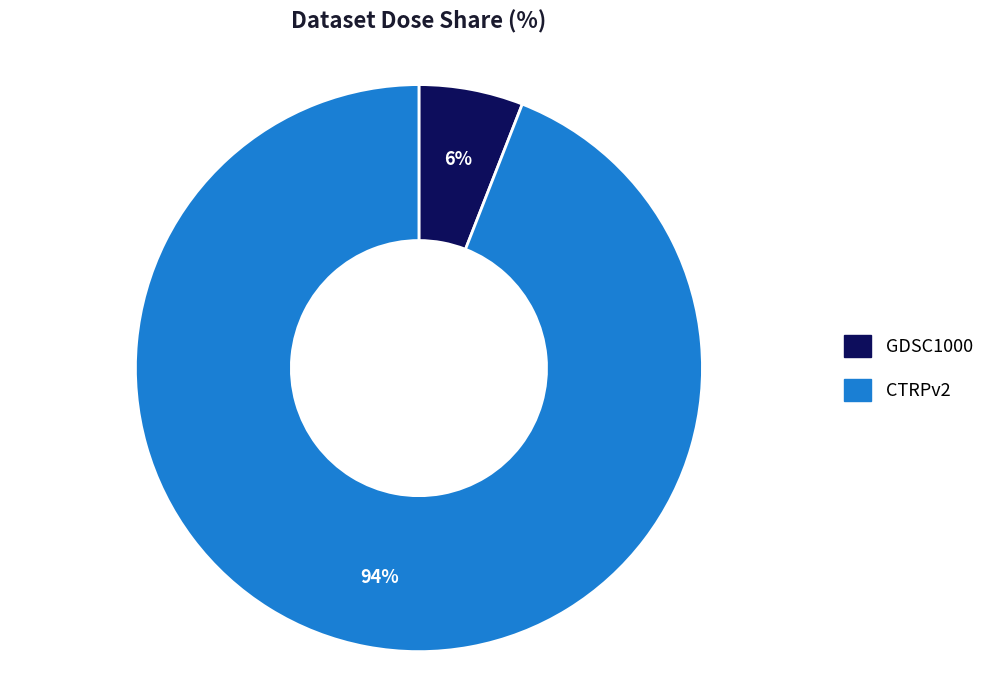

How many slices are in this pie chart?

2